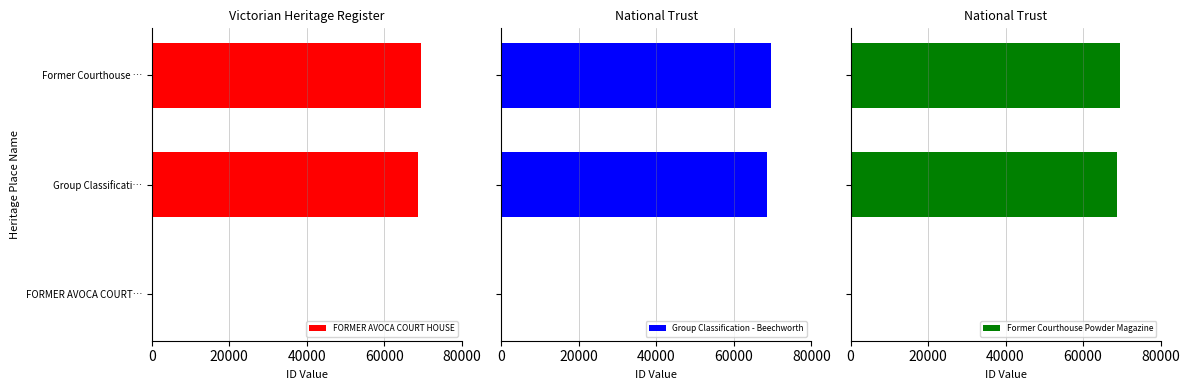

What are all the series names shown in the legend?

FORMER AVOCA COURT HOUSE, Group Classification - Beechworth, Former Courthouse Powder Magazine